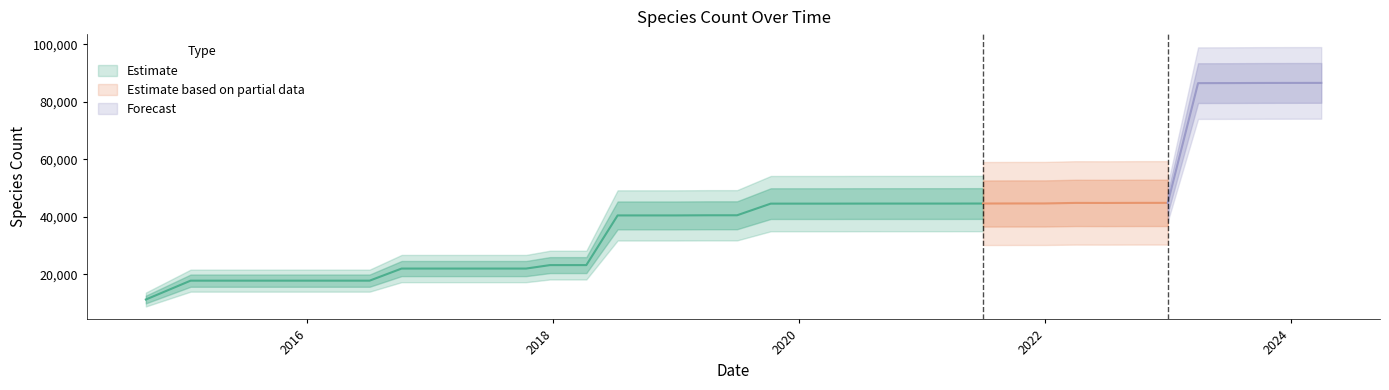

Which label corresponds to the largest value in the chart?

2024-04-01